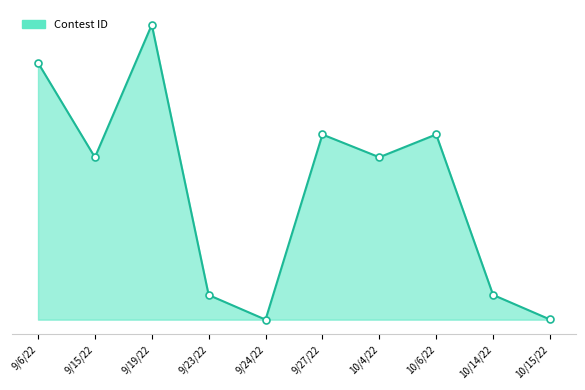

What is the ratio of the value at 9/23/22 to the value at 10/14/22?

1.0